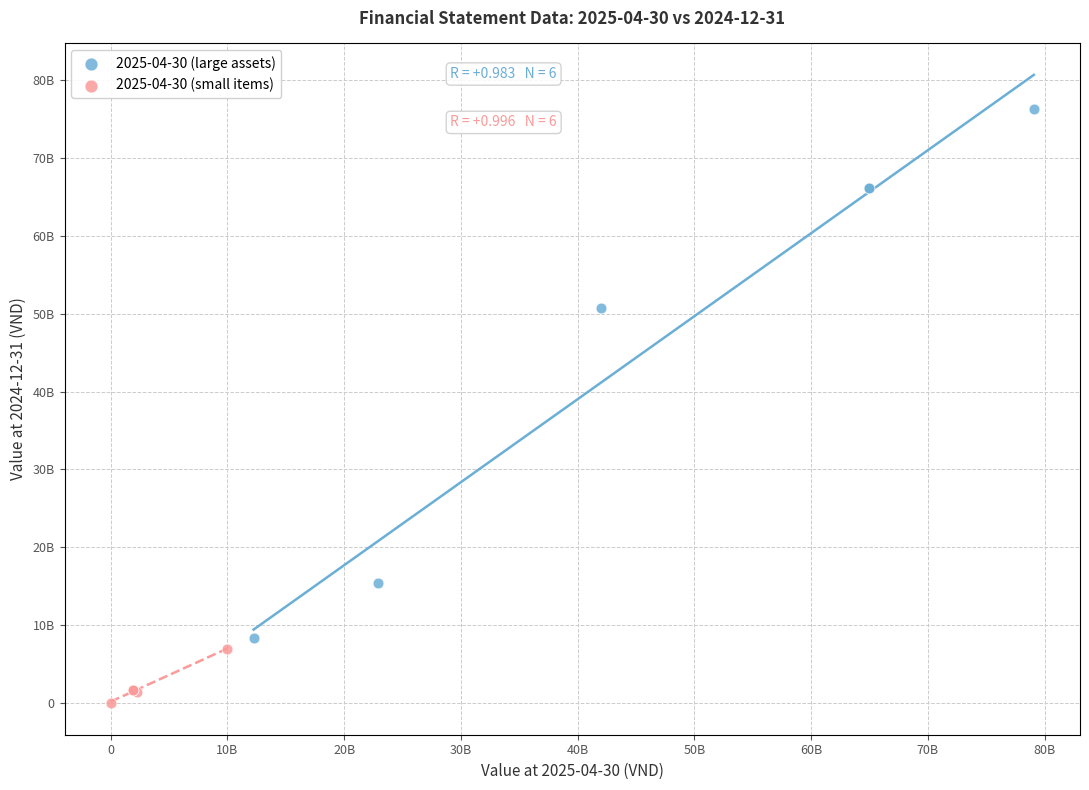

What are all the series names shown in the legend?

2025-04-30 (large assets), 2025-04-30 (small items)